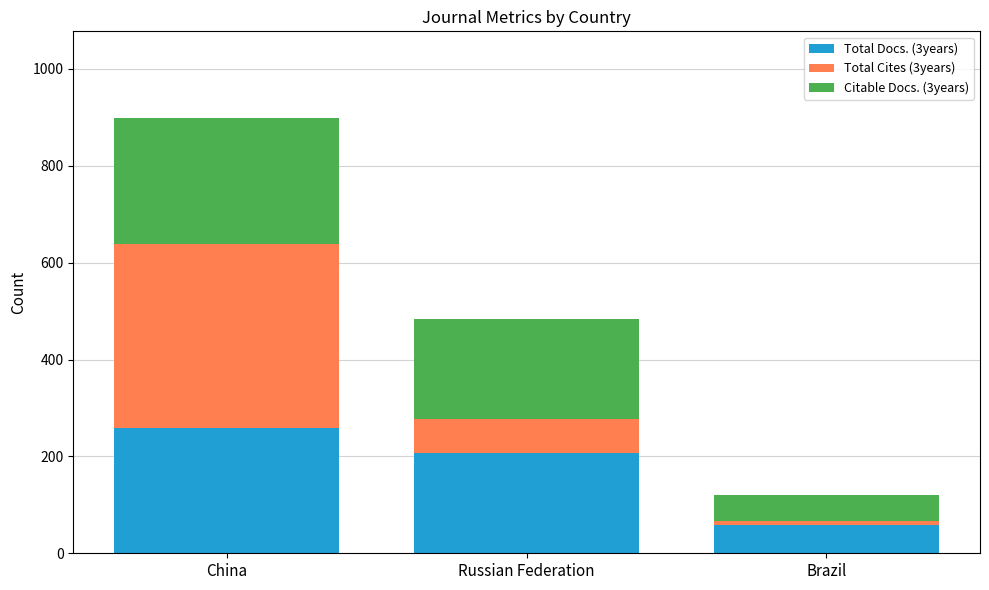

Reading left to right, list the values for the Total Docs. (3years) series.

China=259	Russian Federation=207	Brazil=59